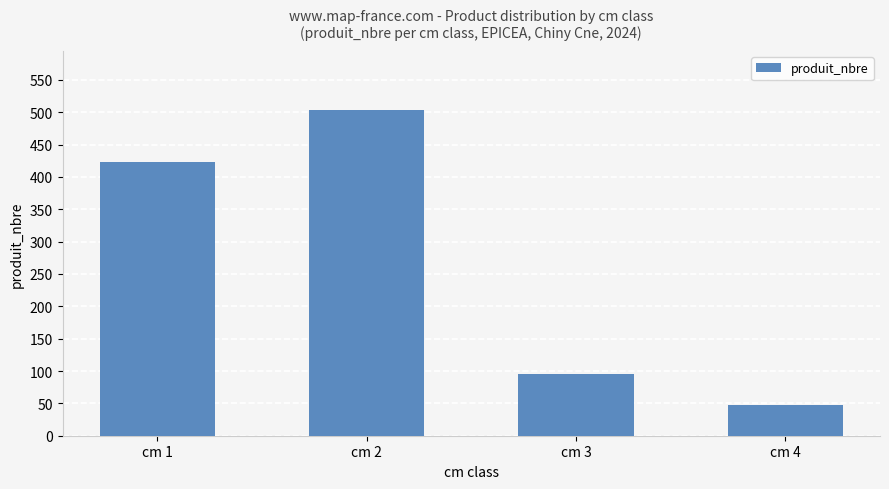

How many values are between 96 and 504?

3